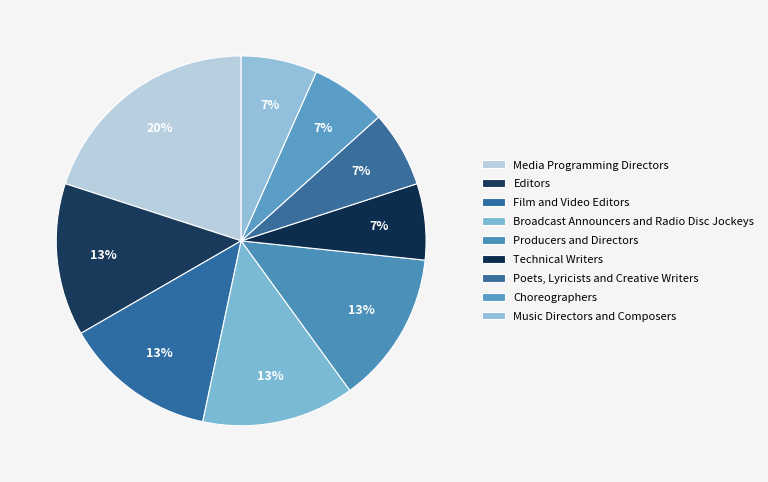

How many slices are in this pie chart?

9